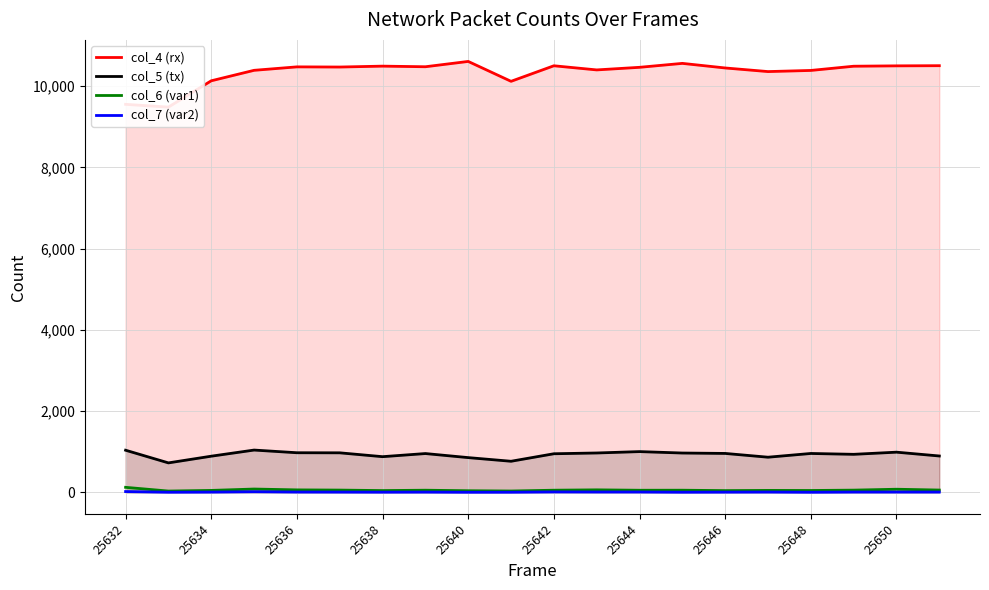

At which label does col_6 (var1) first exceed 50?

25632